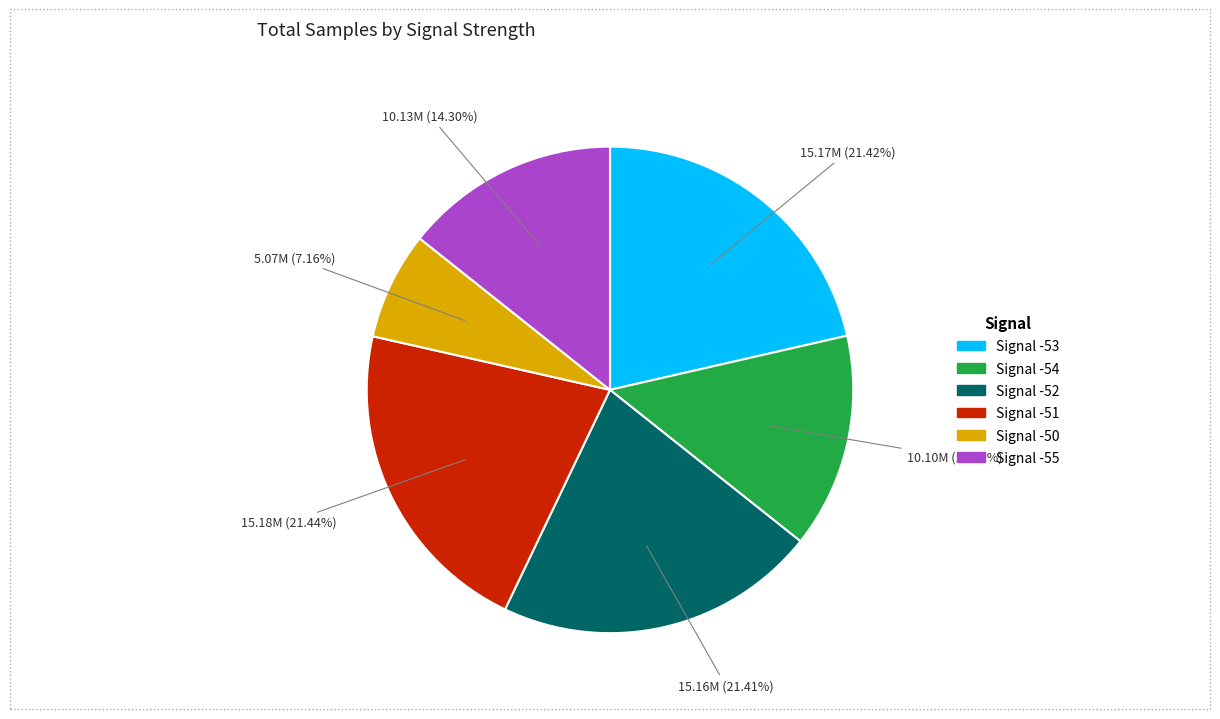

Is there a majority slice in this chart?

No